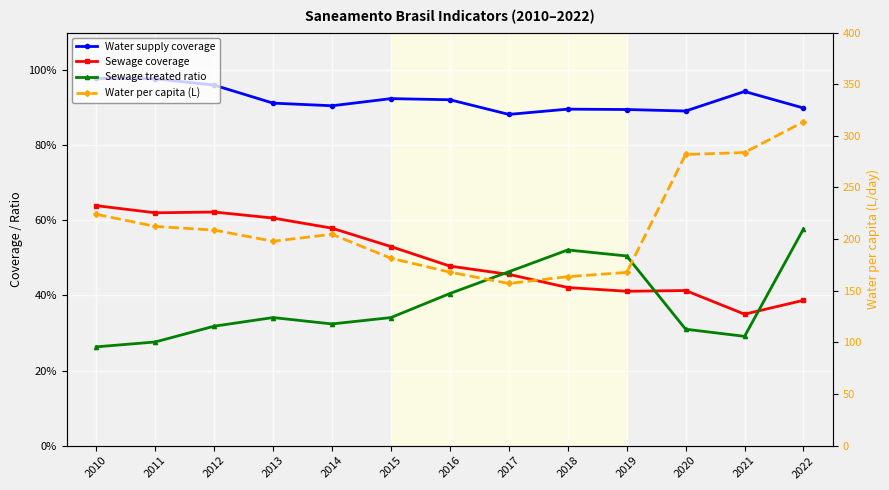

Which series changed the most between 2018 and 2019?

Water per capita (L)